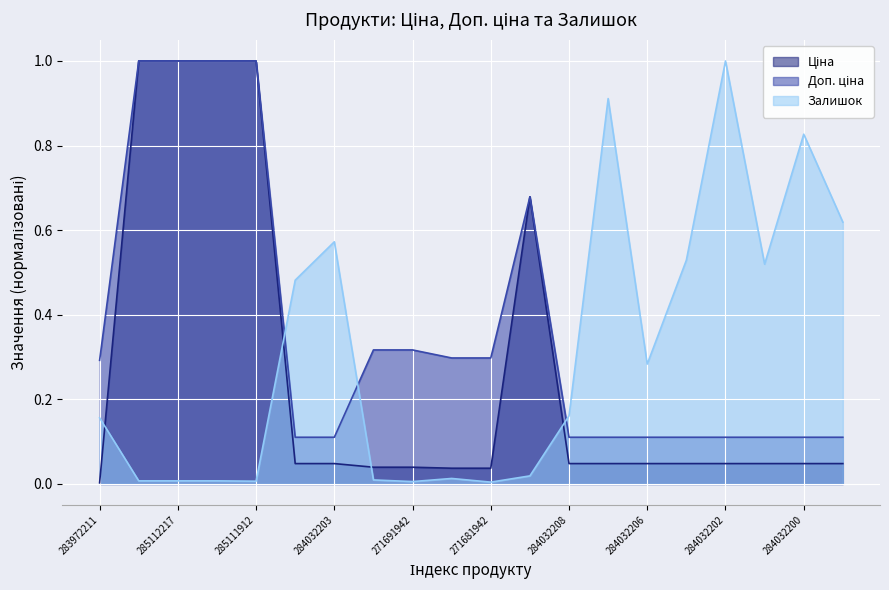

At which label is Залишок closest to 0?

271681942